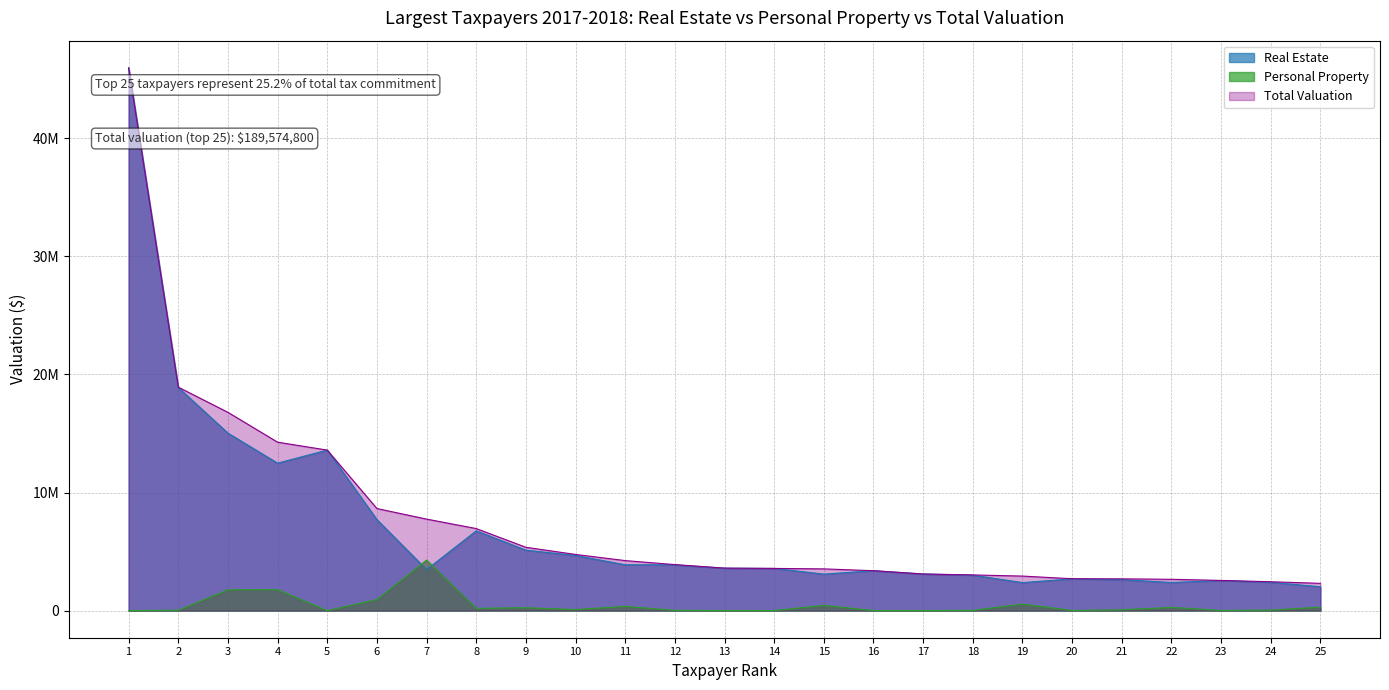

What value does the Personal Property series have at 4?

1773500